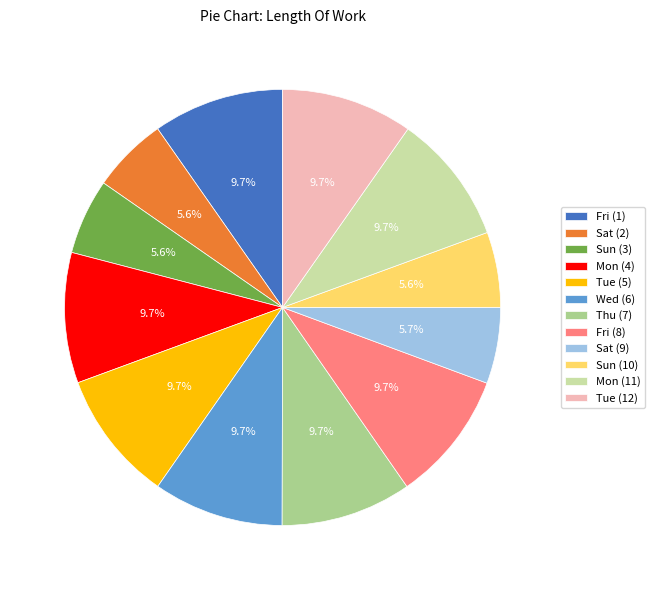

How much of the chart is everything except Fri (1)?

90.3%